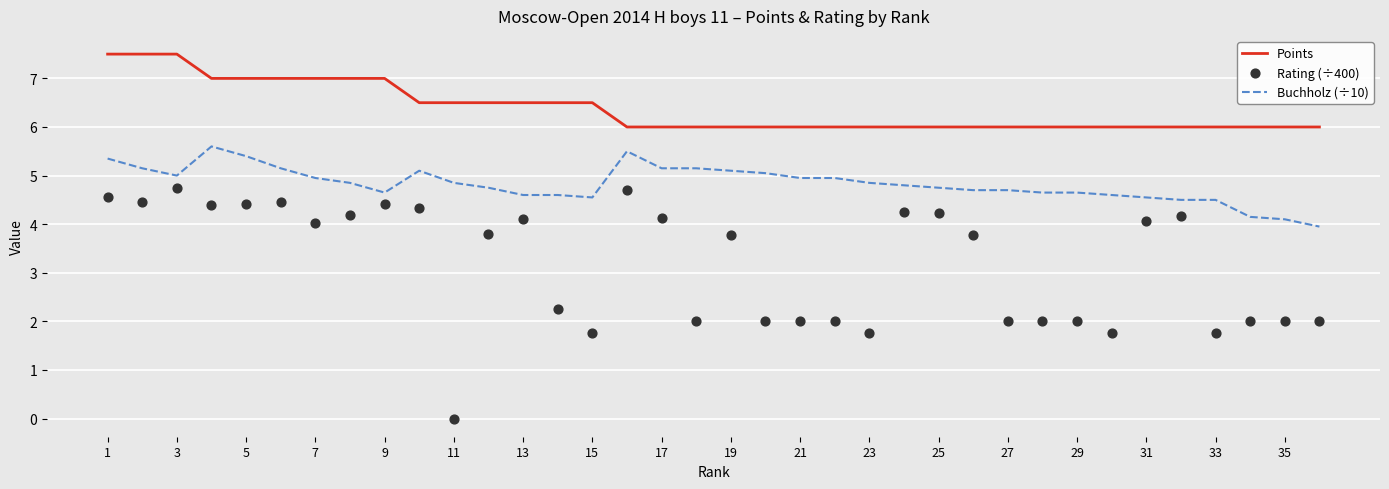

At which category is the sum across all series the highest?

1